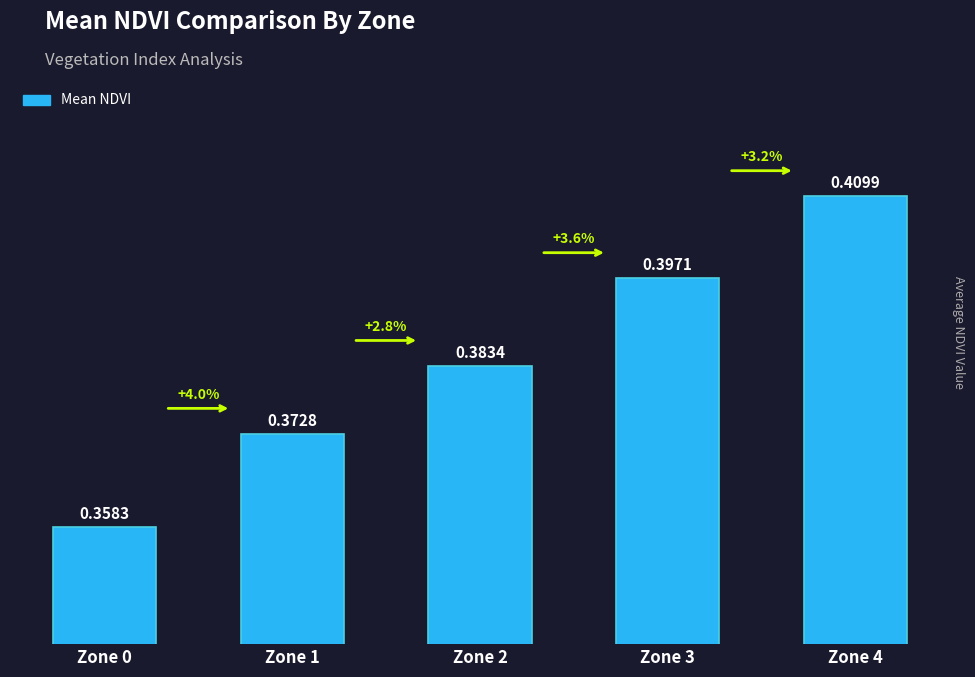

Between Zone 4 and Zone 0, which is larger?

Zone 4